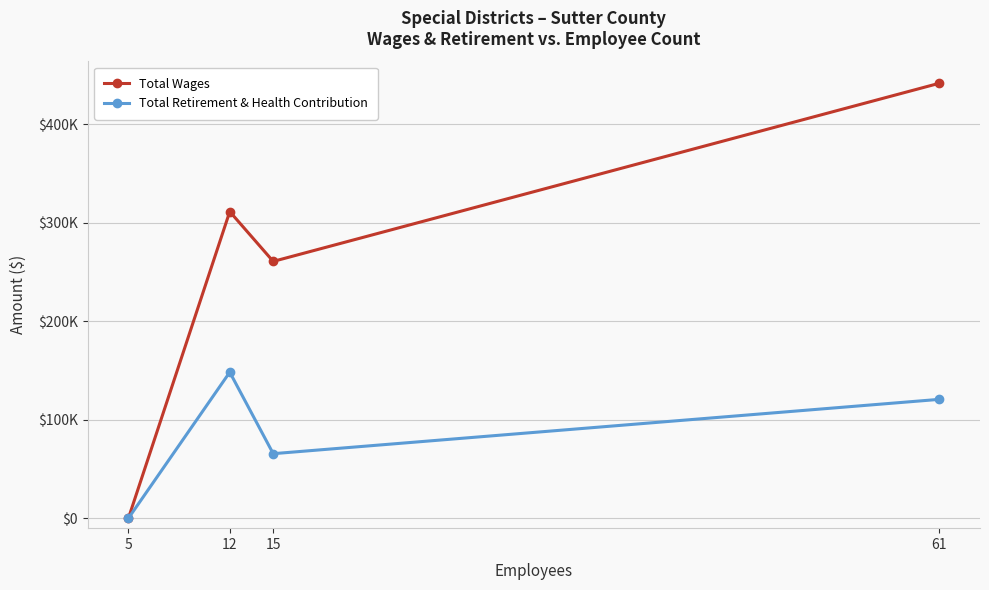

Where is the first local minimum for Total Wages?

15